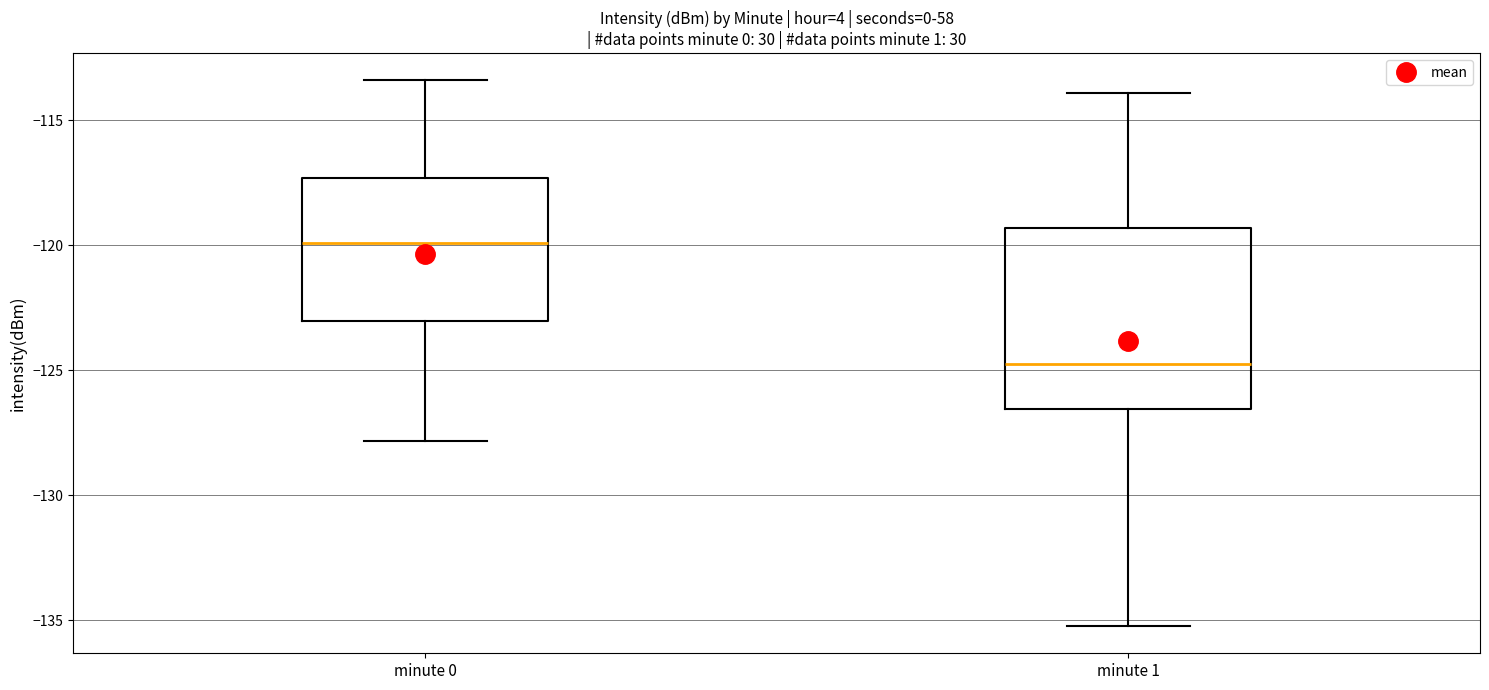

Where does the lower whisker of the box for minute 1 end on the y-axis? The values are not printed on the chart, so give them approximately, as read against the axis.

-135.0